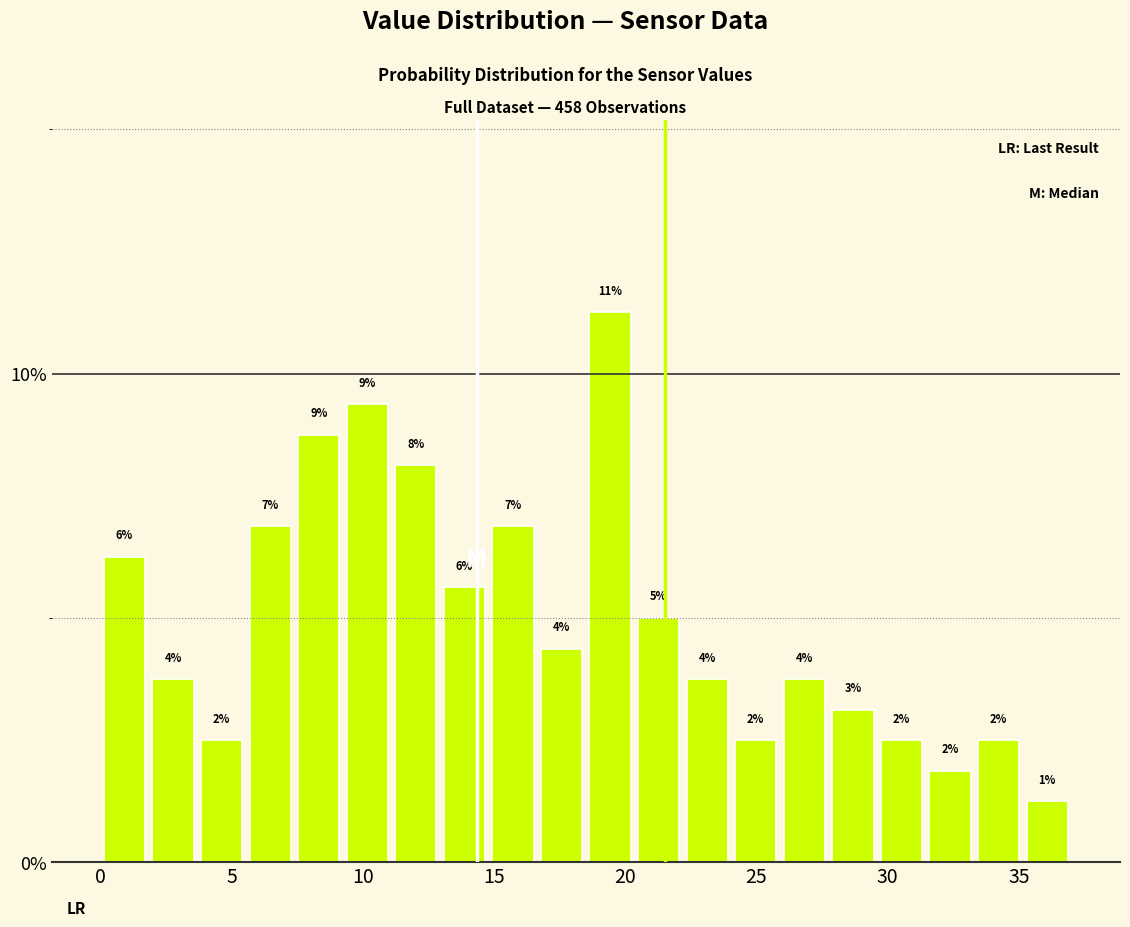

Around what value on the x-axis is the tallest bar? Give the approximate position of its centre, as read against the axis.

19.5